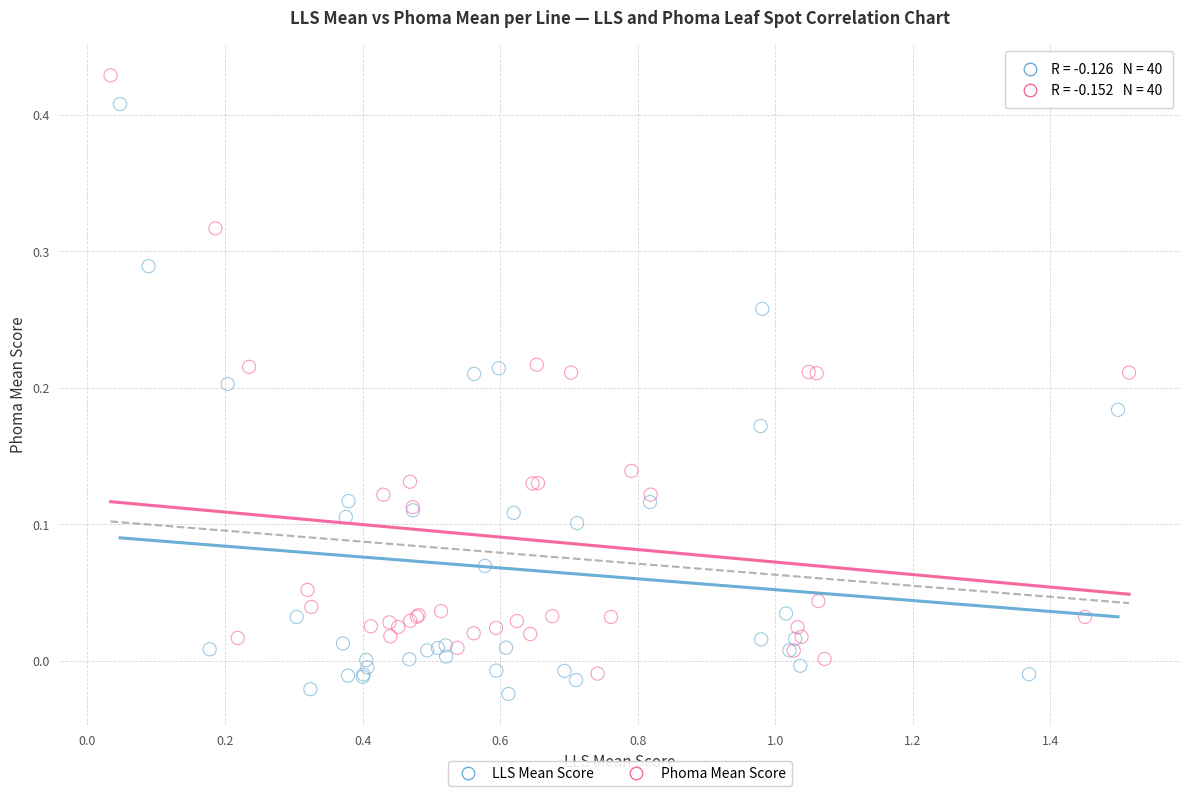

Which series reaches the maximum Y coordinate?

Phoma Mean Score